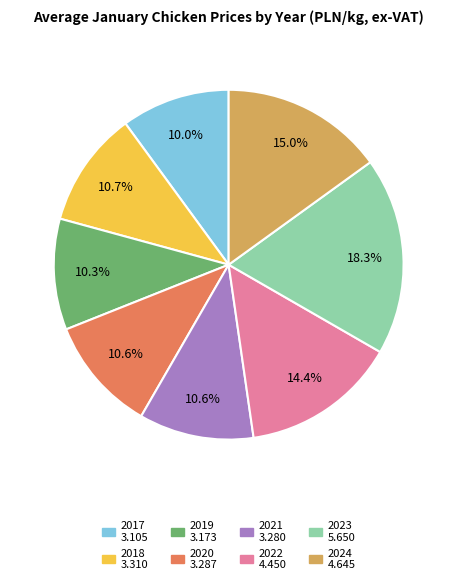

What is the total percentage of 2020 and 2023?

28.9%